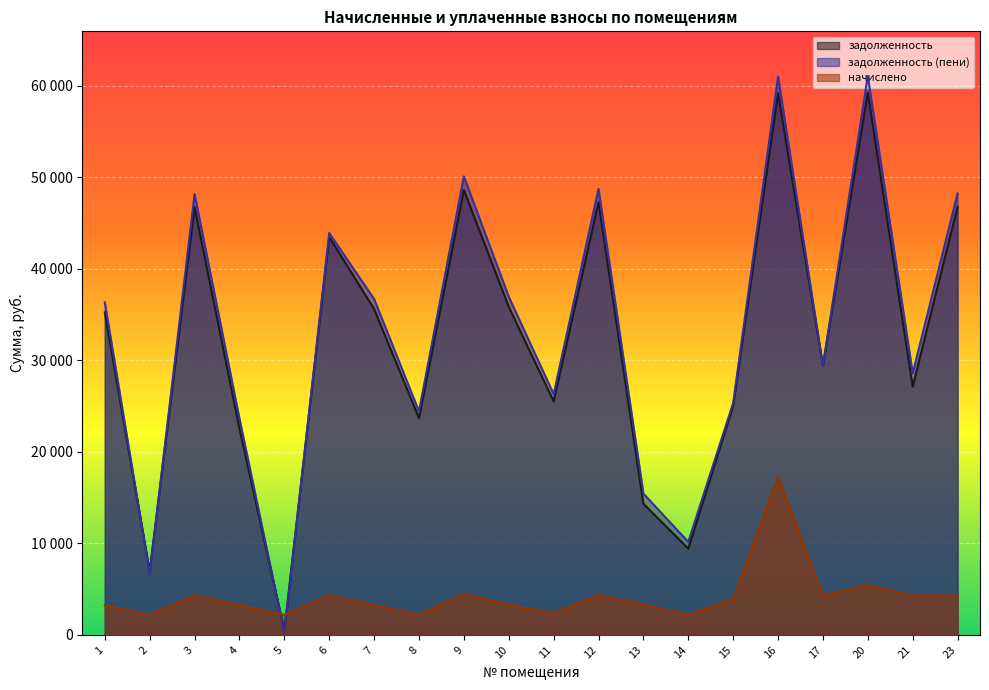

List the labels in order of задолженность (пени) value, smallest first.

5, 2, 14, 13, 4, 8, 15, 11, 21, 17, 1, 7, 10, 6, 3, 23, 12, 9, 16, 20